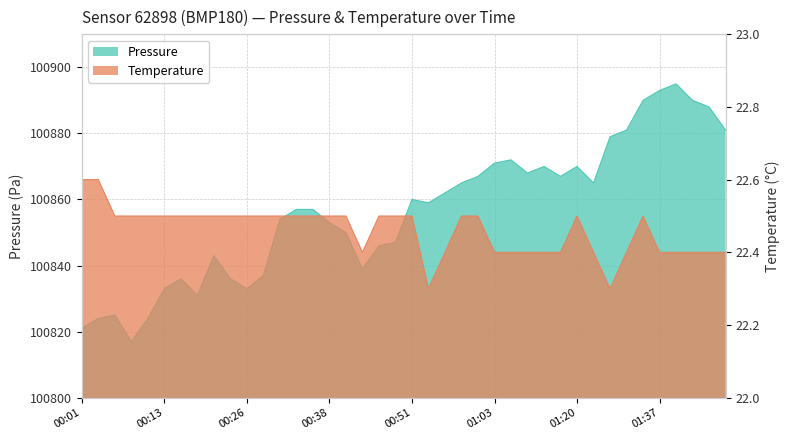

In temperature, how many points are lower than both neighbors (excluding endpoints)?

3